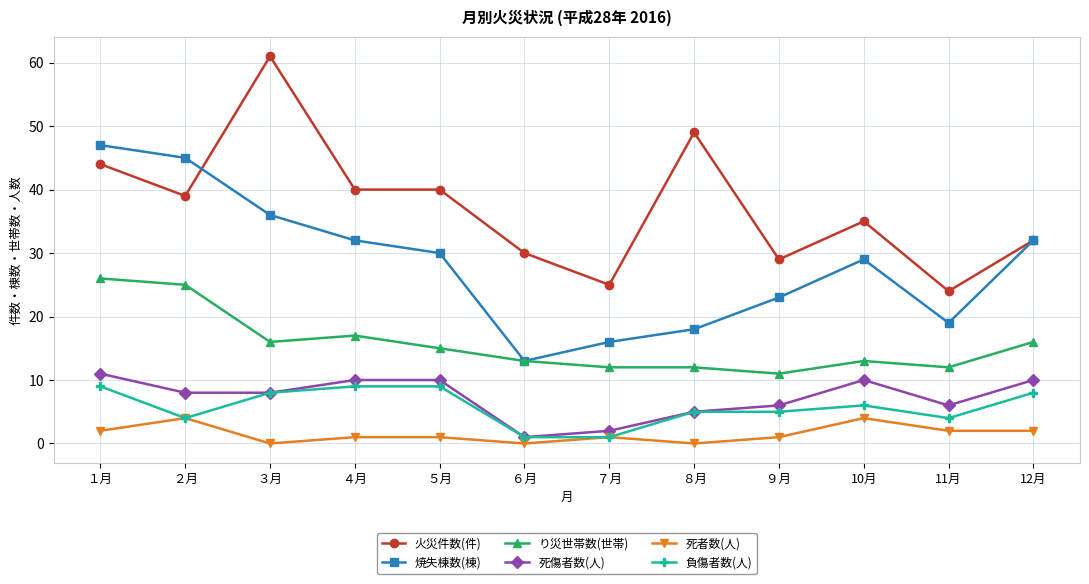

Where is the first local minimum for り災世帯数(世帯)?

３月